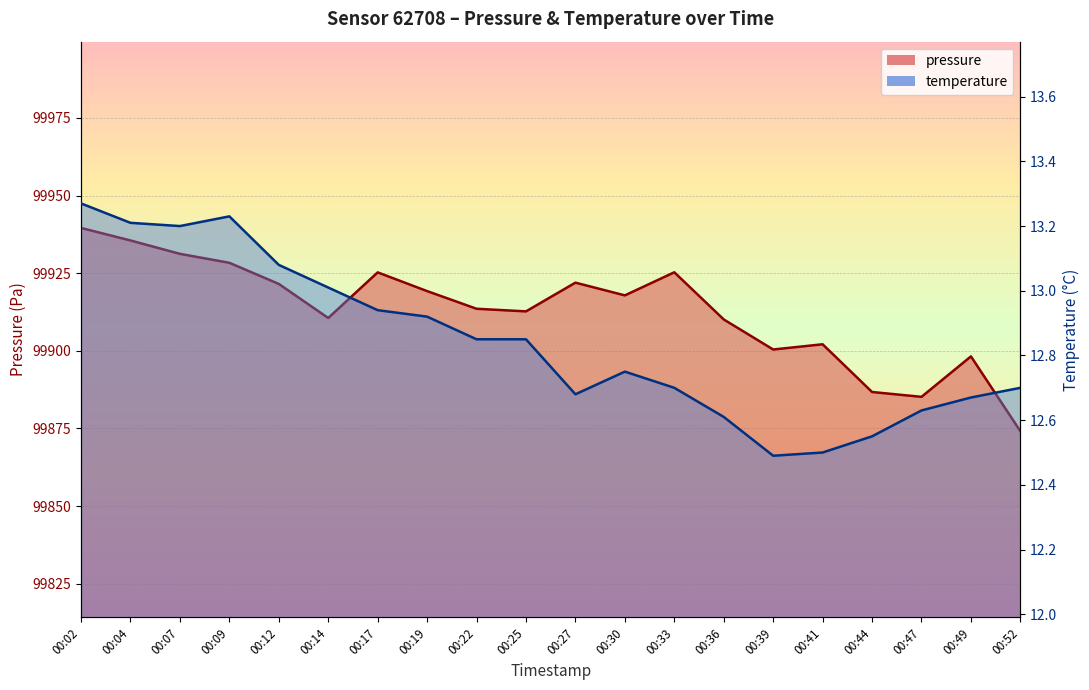

How many interior local valleys does the temperature series have?

3